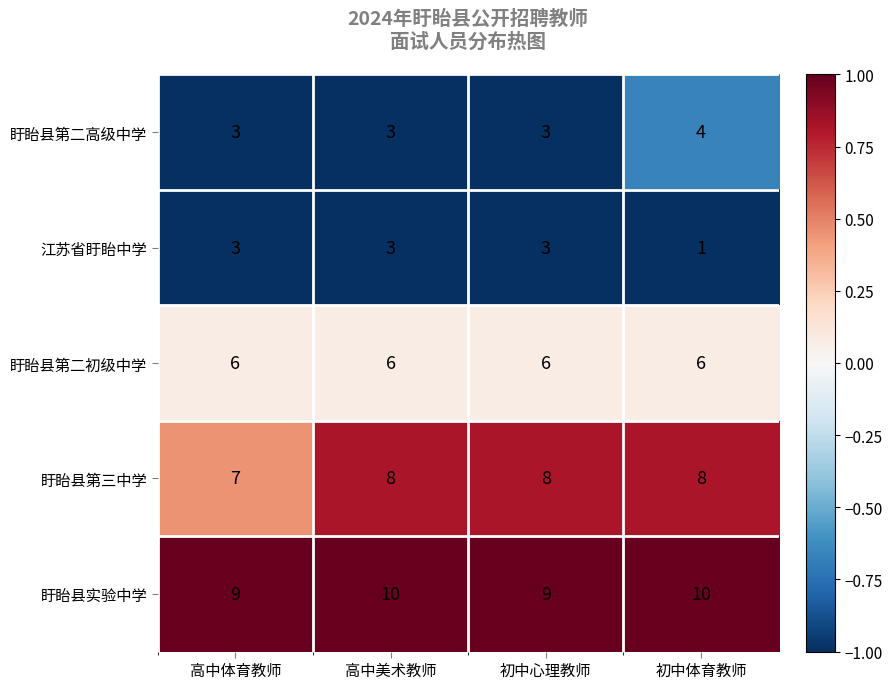

At which label is 盱眙县第三中学 closest to 7?

高中体育教师